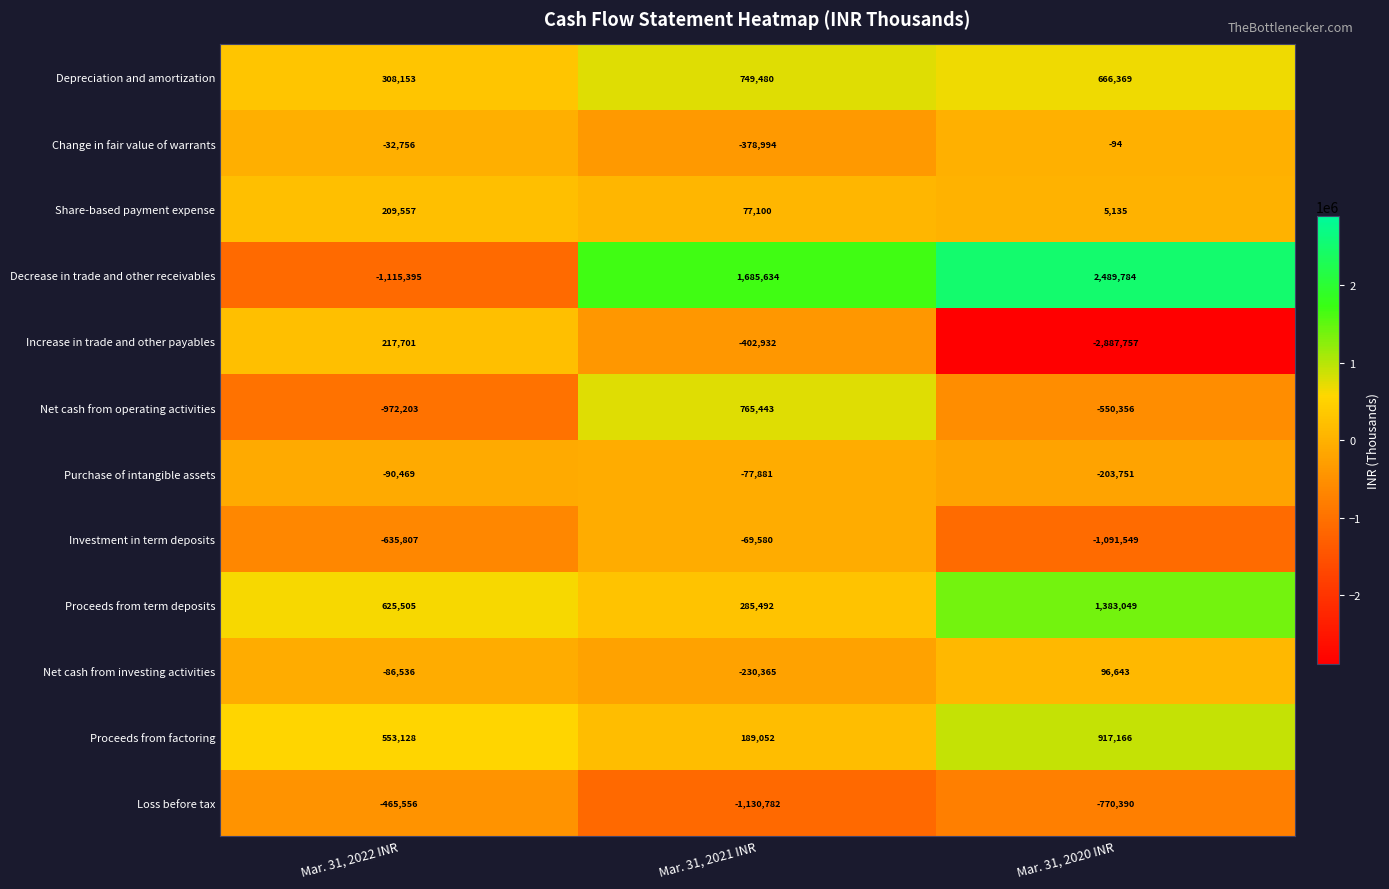

How many data points in Loss before tax are less than -770390?

1